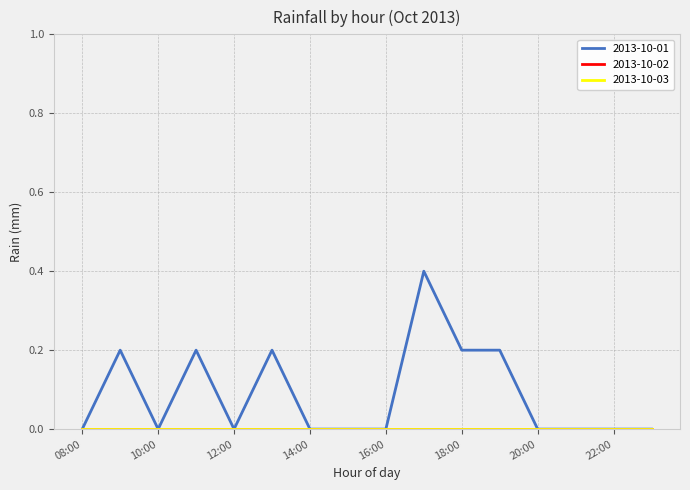

Reading left to right, what are all the values shown in this chart?

2013-10-01: 0.0	0.2	0.0	0.2	0.0	0.2	0.0	0.0	0.0	0.4	0.2	0.2	0.0	0.0	0.0	0.0
2013-10-02: 0.0	0.0	0.0	0.0	0.0	0.0	0.0	0.0	0.0	0.0	0.0	0.0	0.0	0.0	0.0	0.0
2013-10-03: 0.0	0.0	0.0	0.0	0.0	0.0	0.0	0.0	0.0	0.0	0.0	0.0	0.0	0.0	0.0	0.0